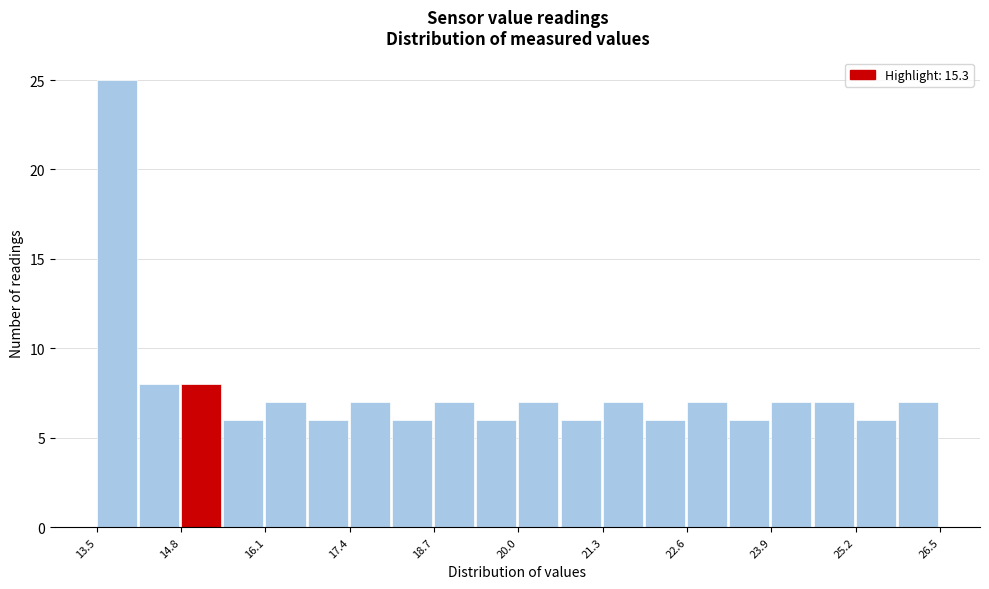

Read against the x-axis, roughly where is the centre of the tallest bar?

13.8